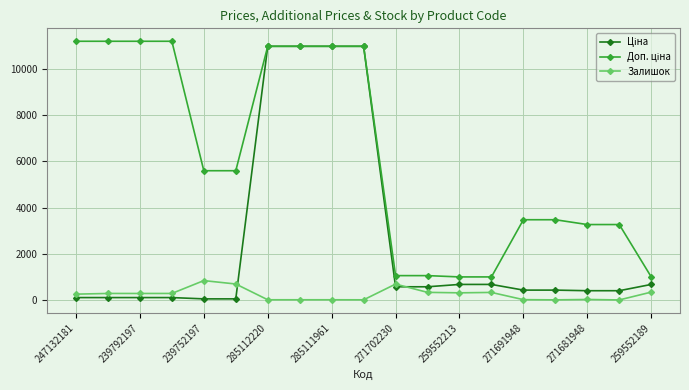

What is the greatest value displayed?

11182.0